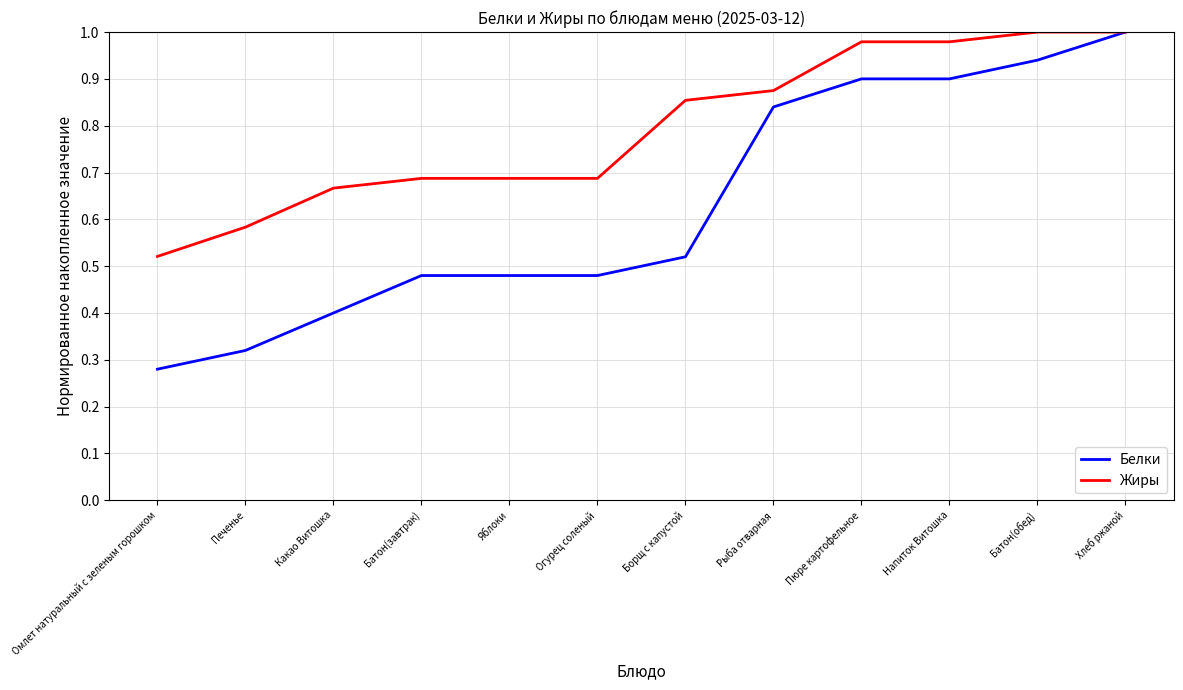

List the series in order of their overall mean, lowest first.

Белки, Жиры